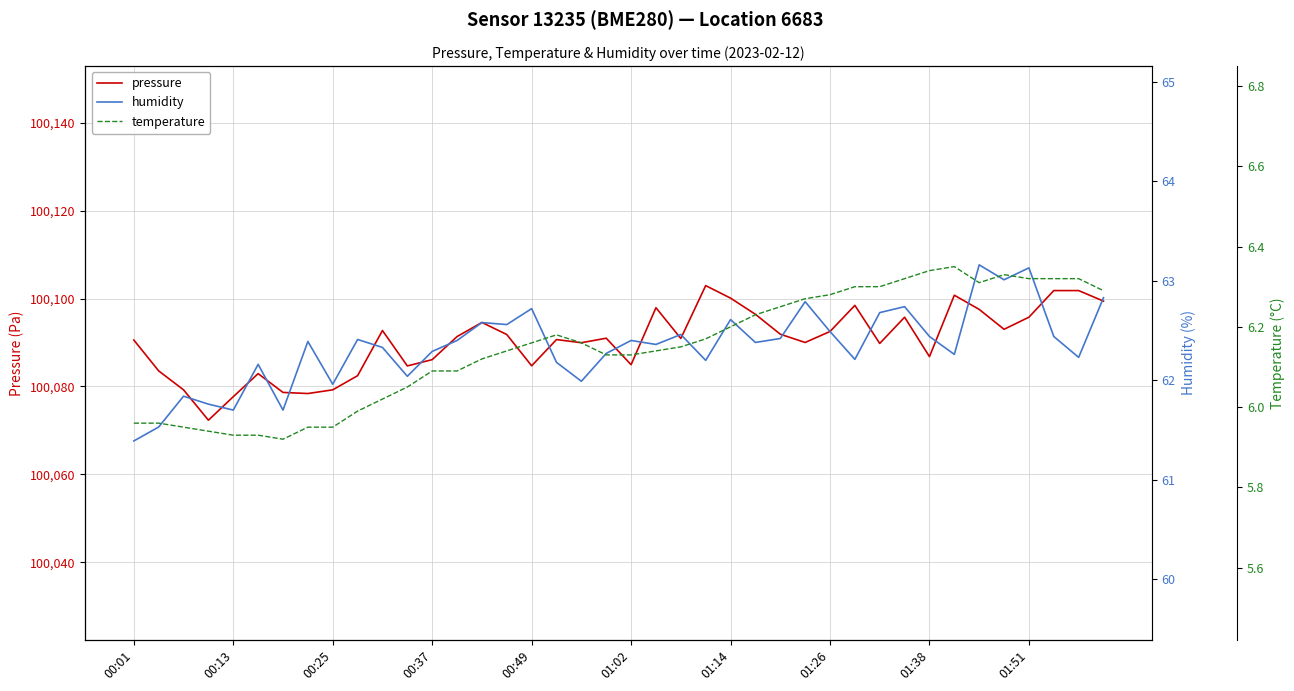

What value does the pressure series have at 00:37?

100086.1